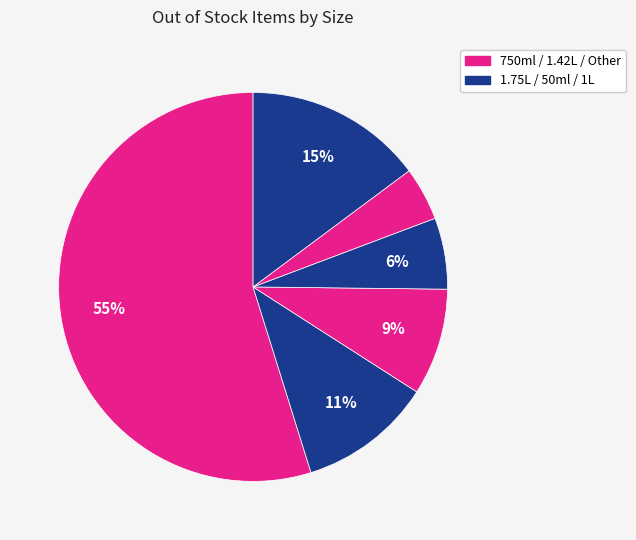

Which category has the biggest portion of the pie?

750ml